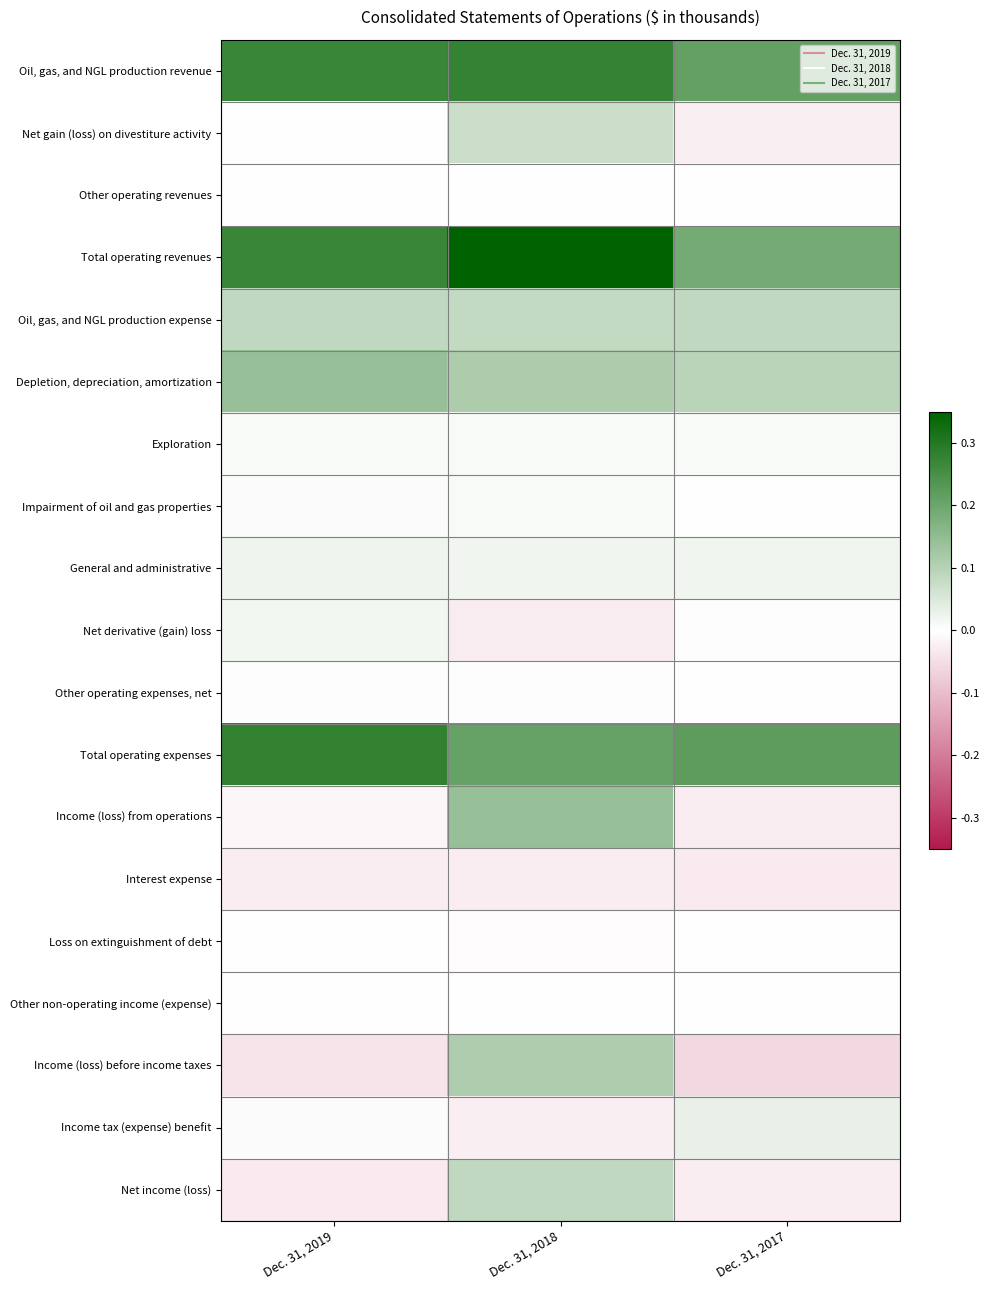

What is the difference between the highest and lowest values at Dec. 31, 2019?

0.3